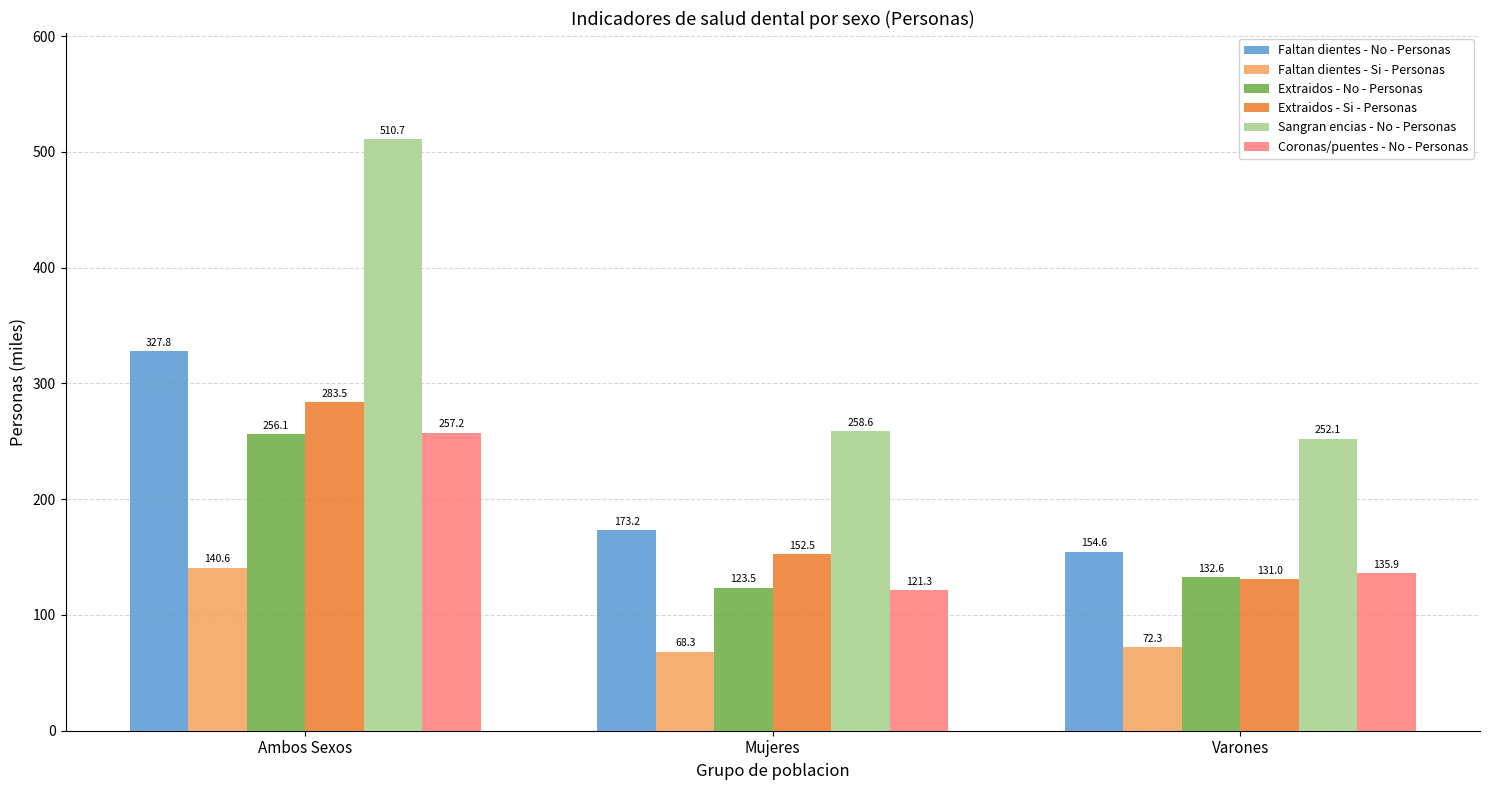

How many categories are shown in the chart?

3